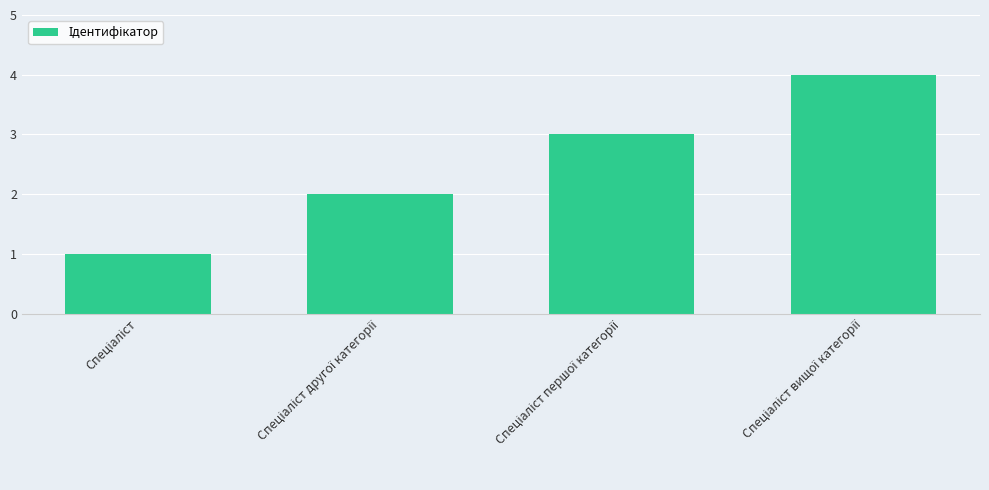

What is the maximum value shown in the chart?

4